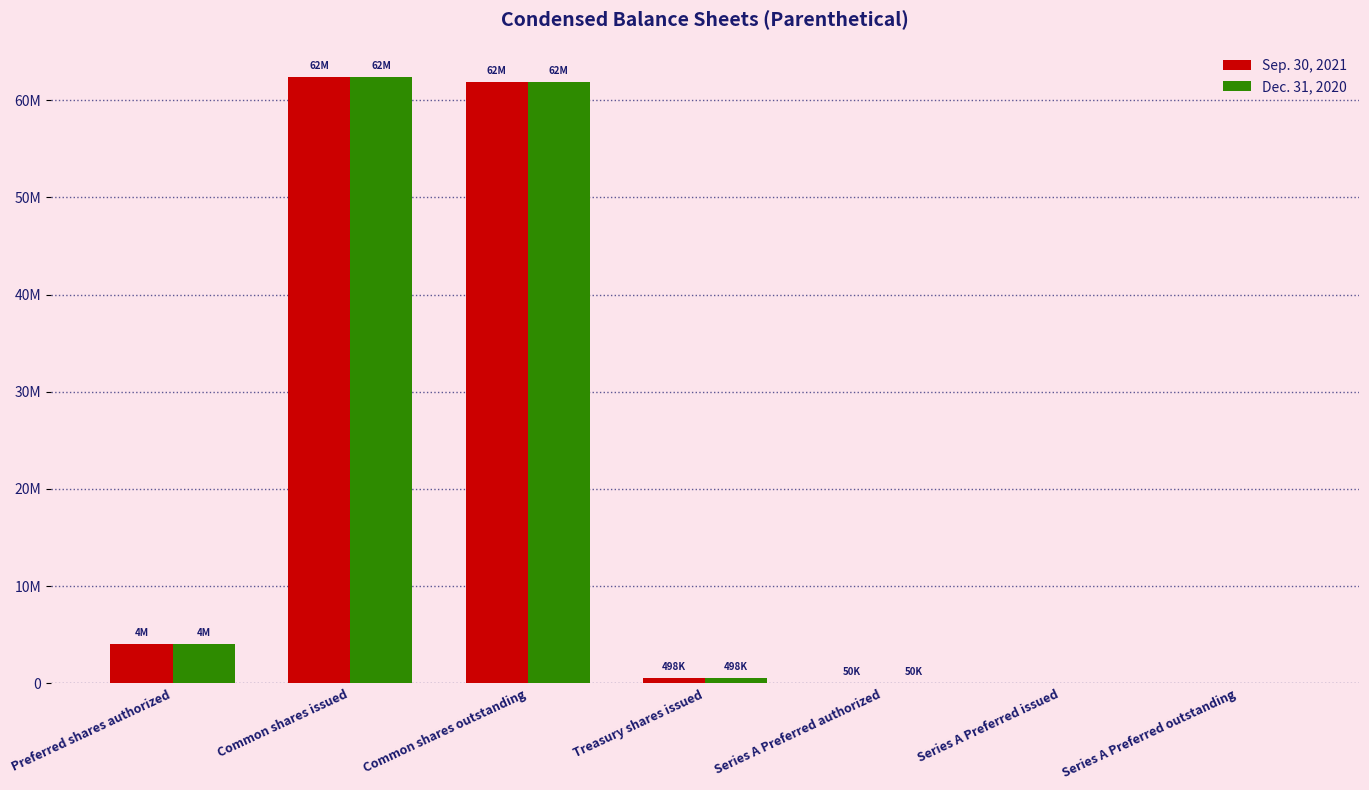

Where is Sep. 30, 2021 nearest to the value 31189879?

Preferred shares authorized